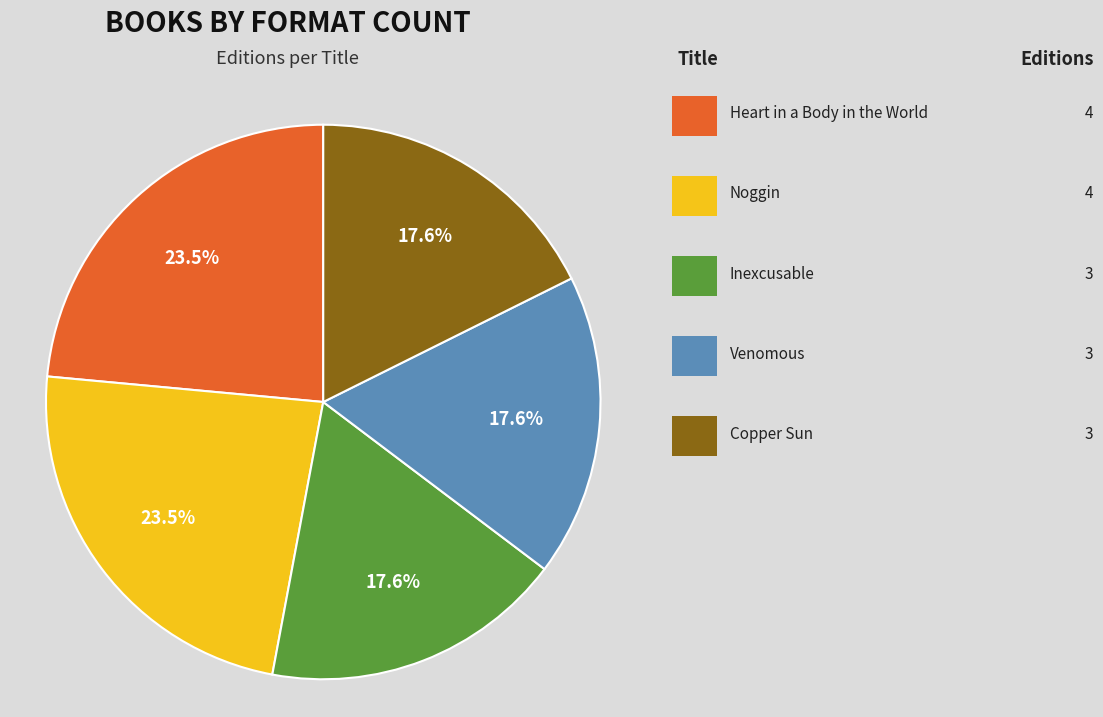

Is there any slice that represents more than half of the pie?

No